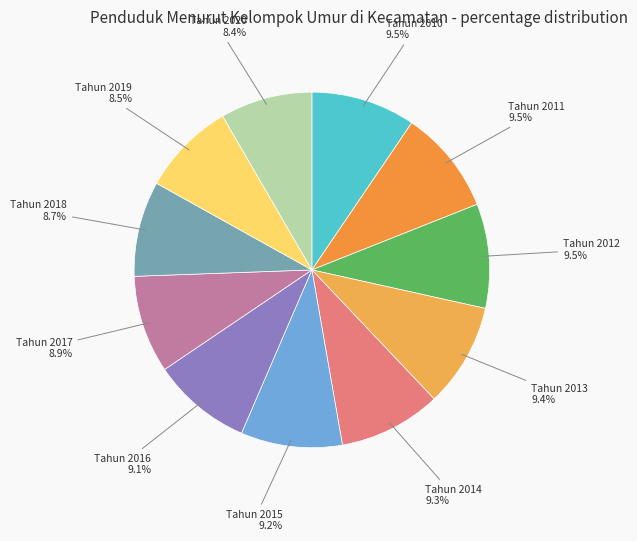

How many segments does this pie chart have?

11